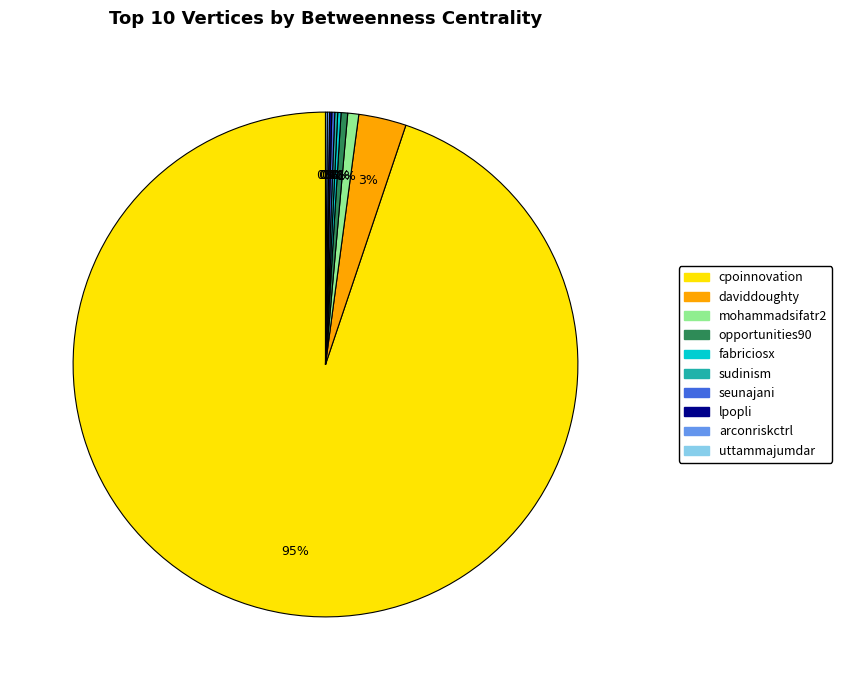

Is it true that mohammadsifatr2 is 1% of the pie?

True